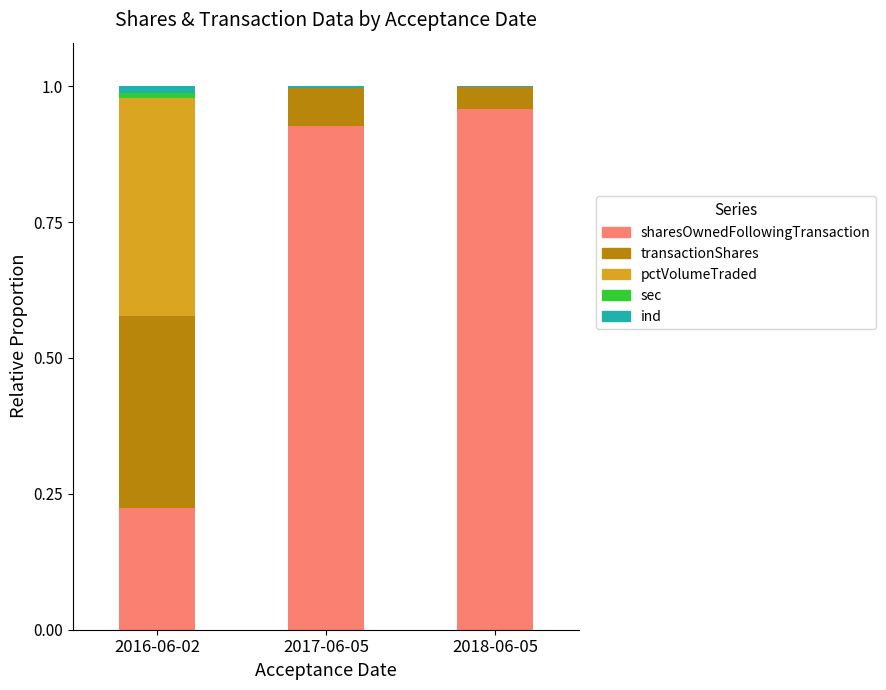

What is the sum of all sharesOwnedFollowingTransaction values?

2.1